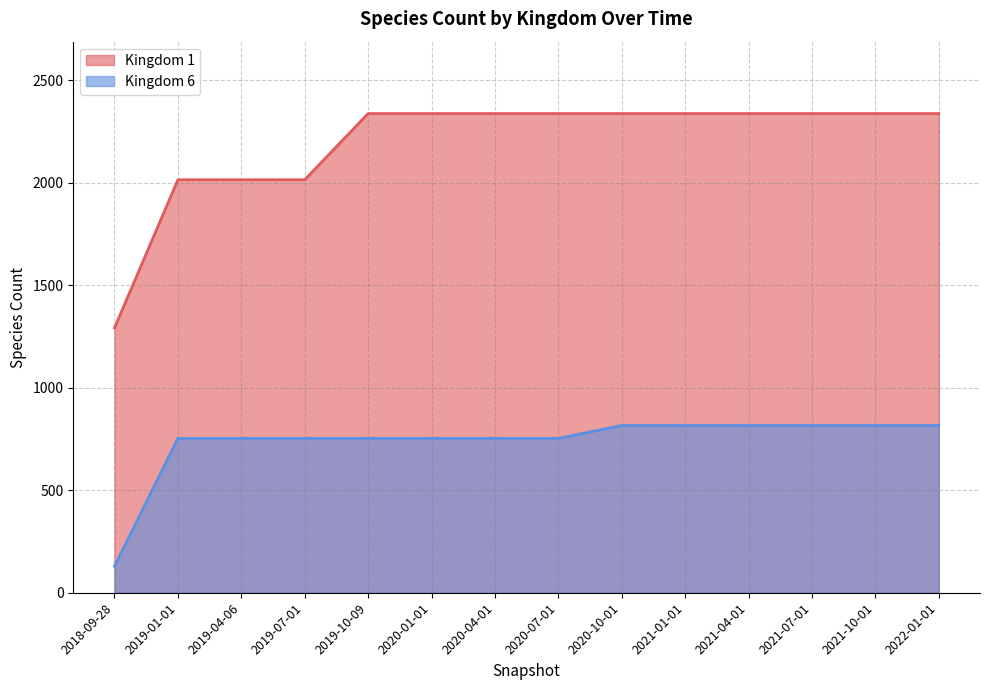

What is the smallest value displayed?

129